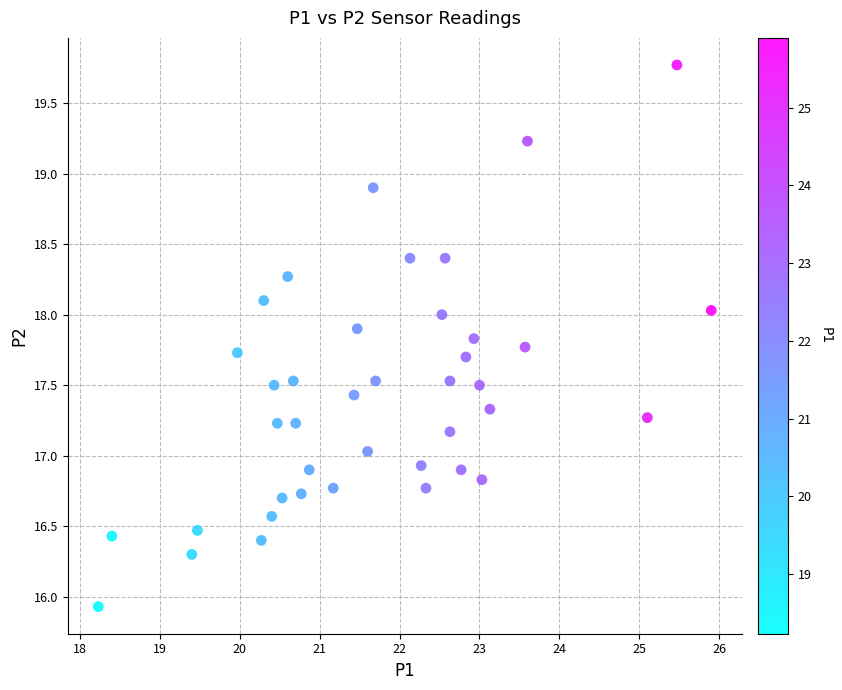

What is the range of Y values (max minus min)?

3.8